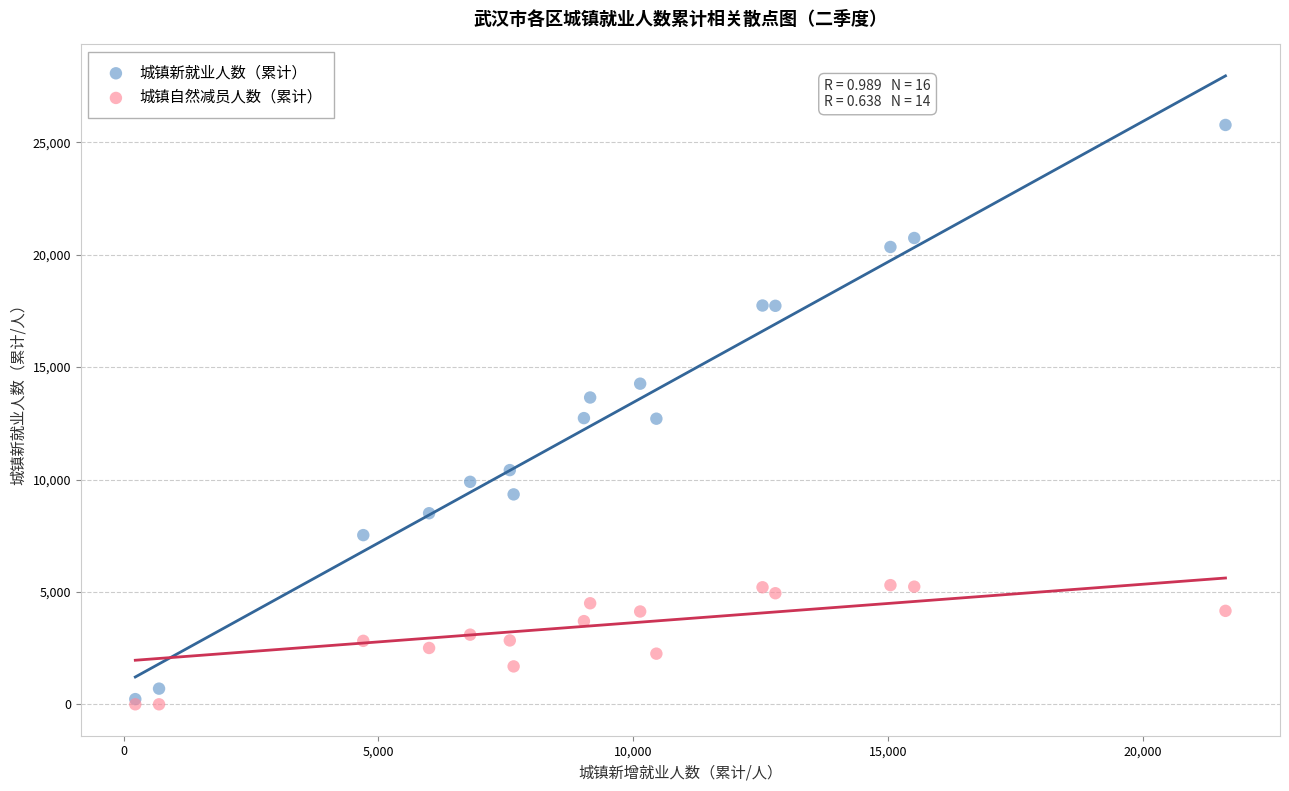

Which series has the widest spread of Y values?

城镇新就业人数（累计）